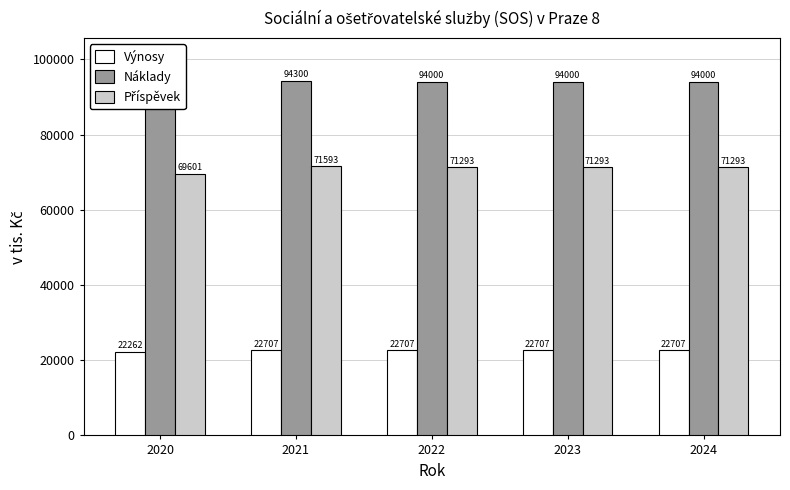

Between 2021 and 2022, which is larger?

2021